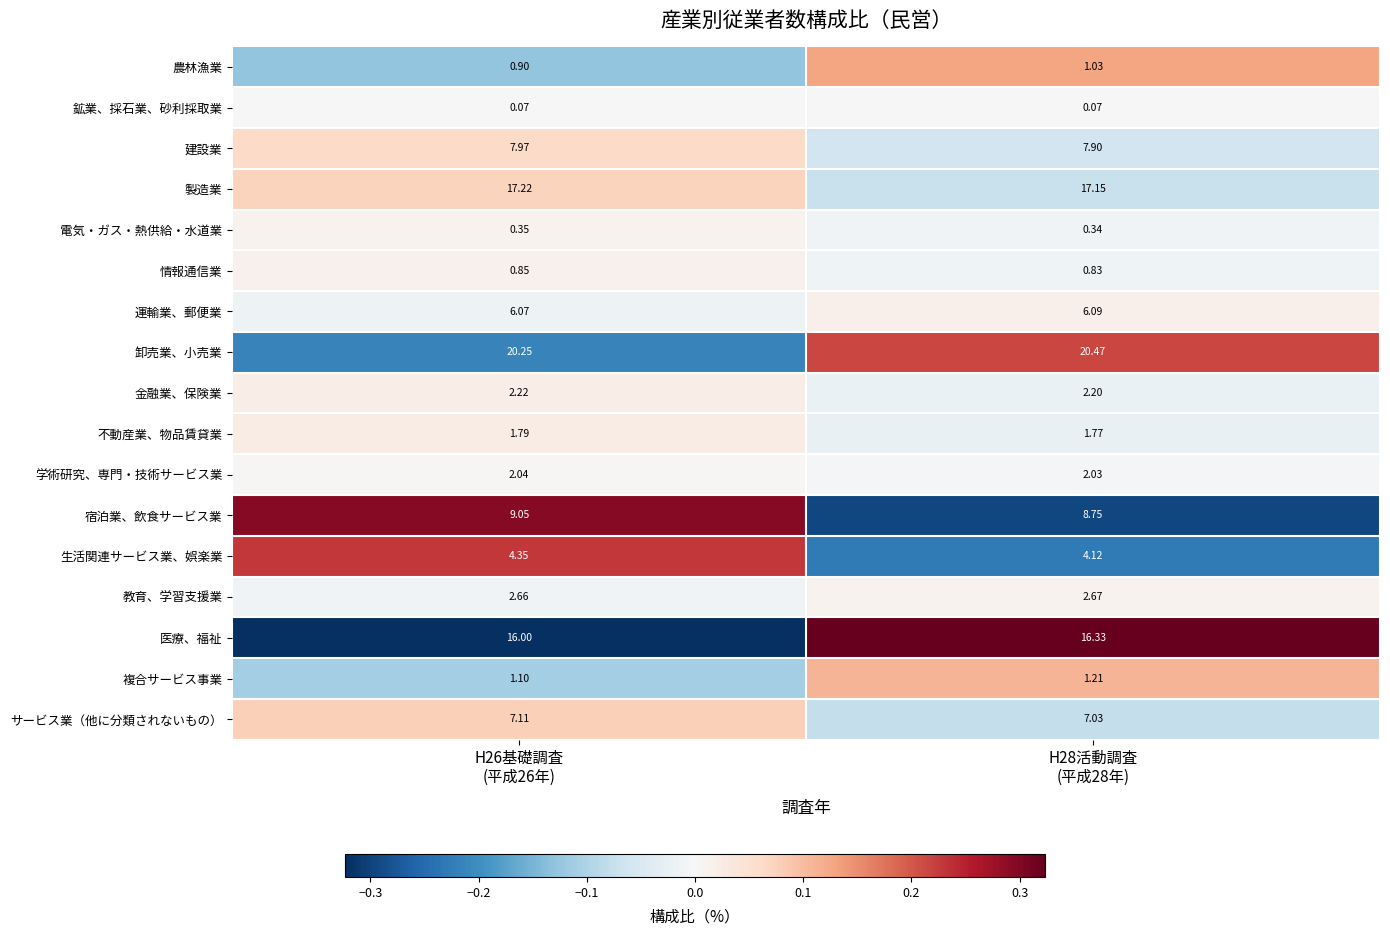

Count the number of data series in this chart.

17